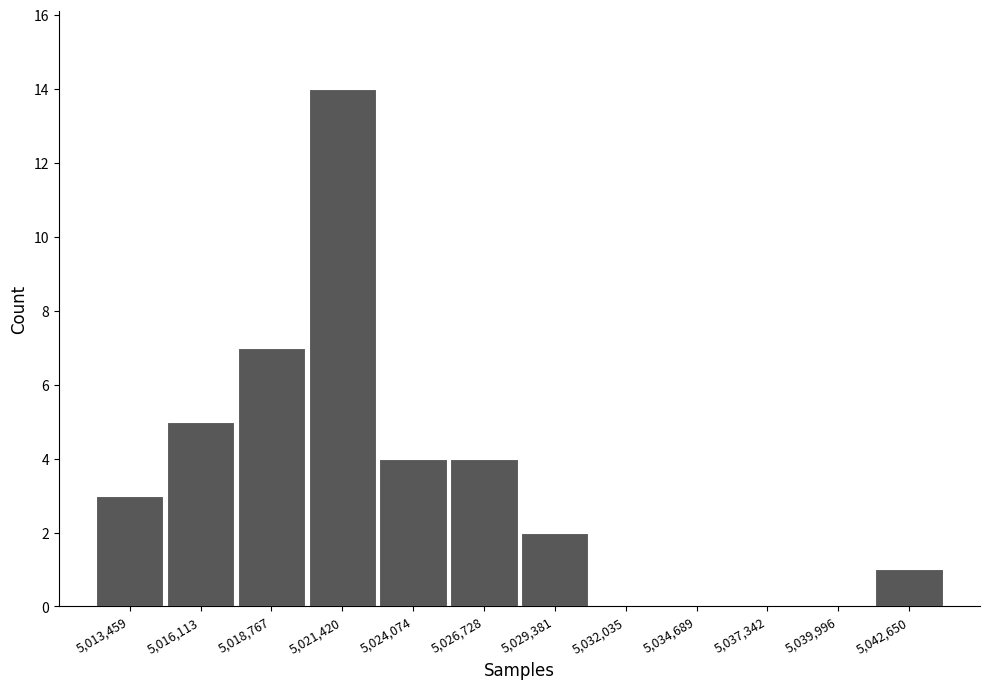

Which range on the x-axis has the tallest bar?

5020000 to 5022500